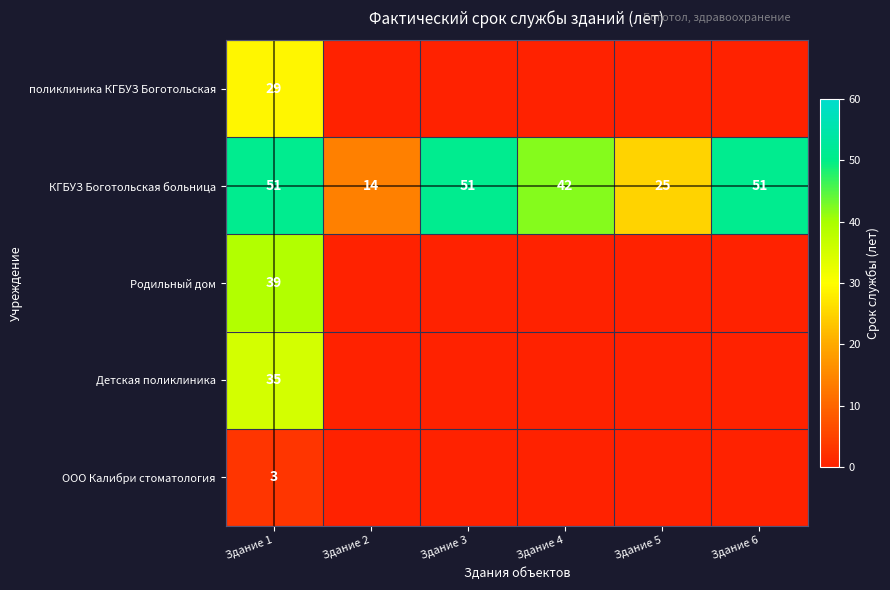

How many КГБУЗ Боготольская больница values are between 25 and 51?

5